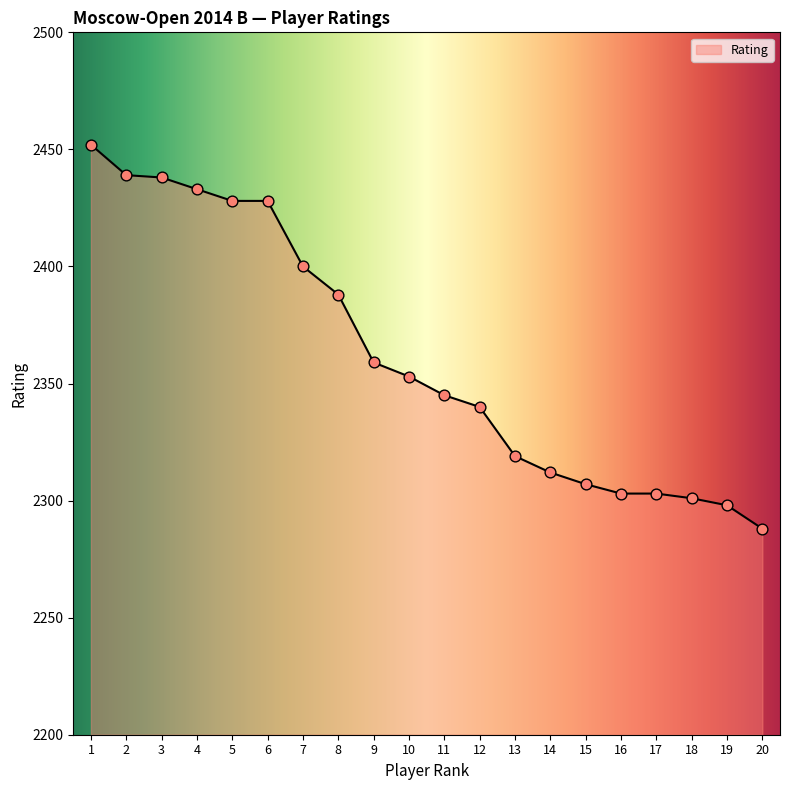

Approximately how many times larger is the value at 4 compared to 10?

1.0